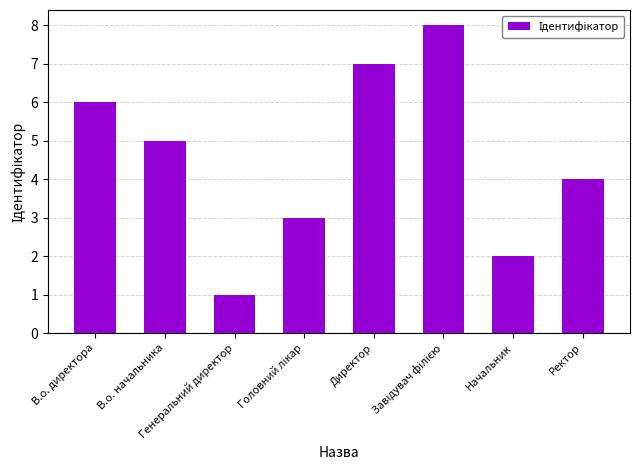

What is the maximum value shown in the chart?

8